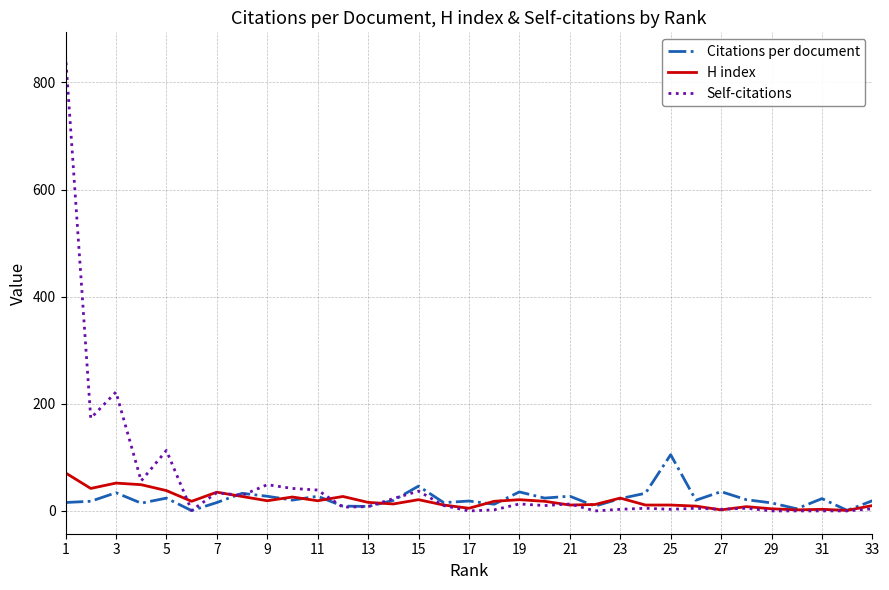

At how many categories does at least one series exceed 536?

1